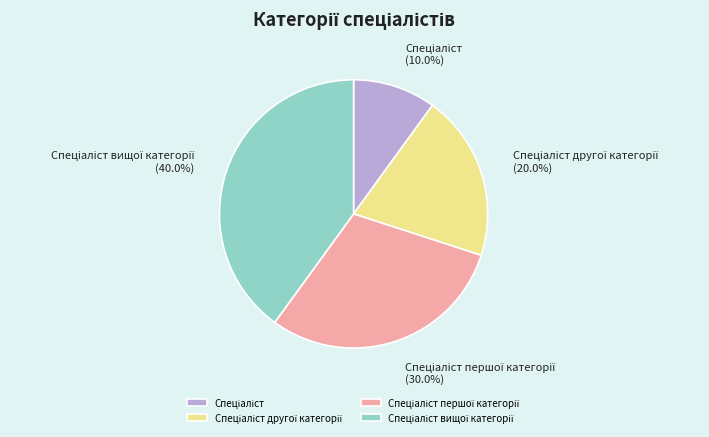

Does any single category account for the majority?

No